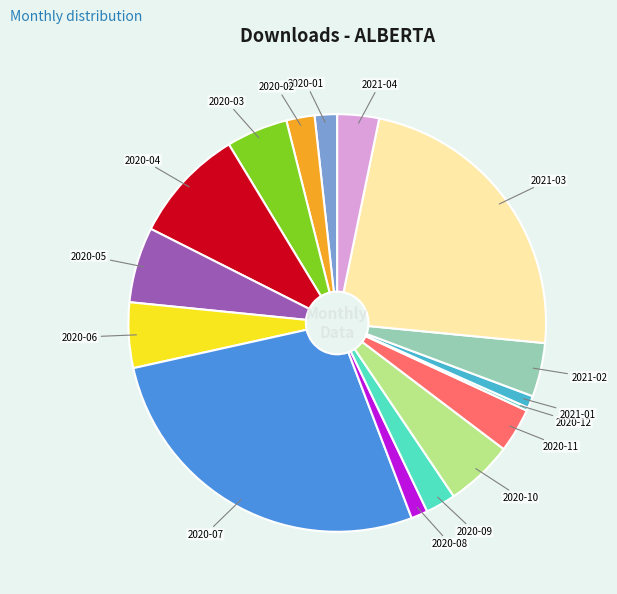

Which category has the biggest portion of the pie?

2020-07